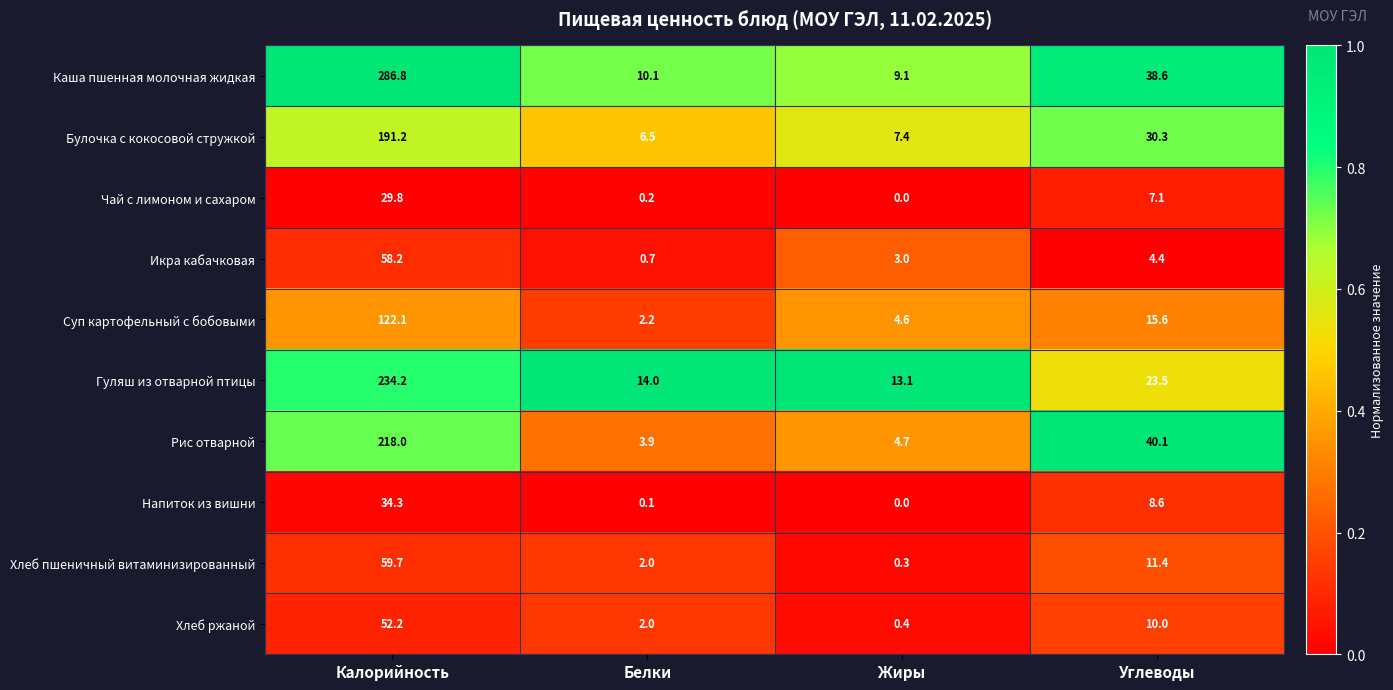

At which label does Каша пшенная молочная жидкая first exceed 38?

Калорийность